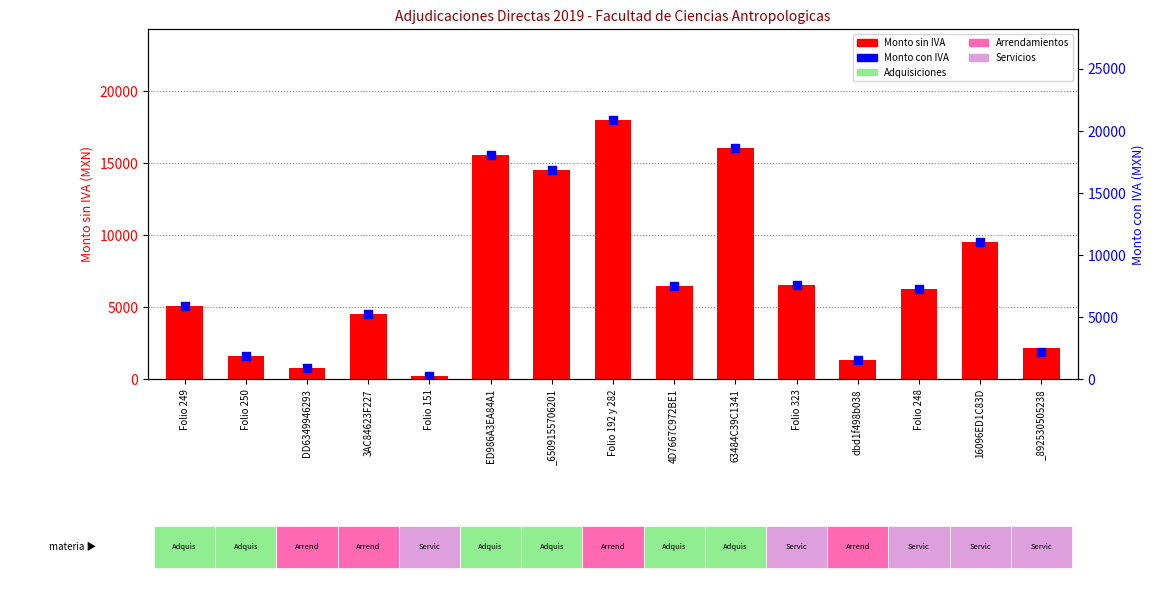

What is the total value across all series at 63484C39C1341?

34597.2